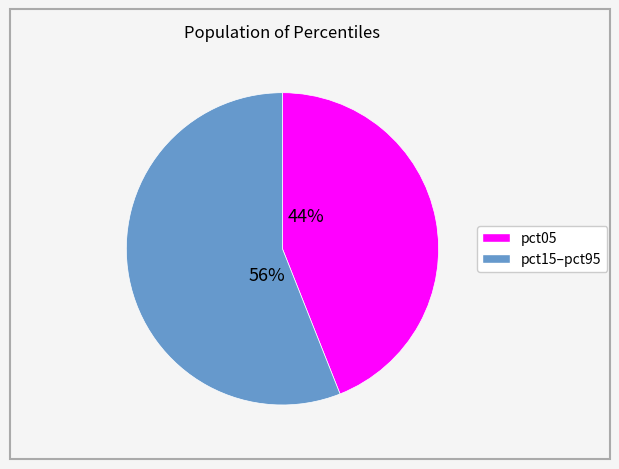

What is the ratio of the value at pct05 to the value at pct15–pct95?

0.8